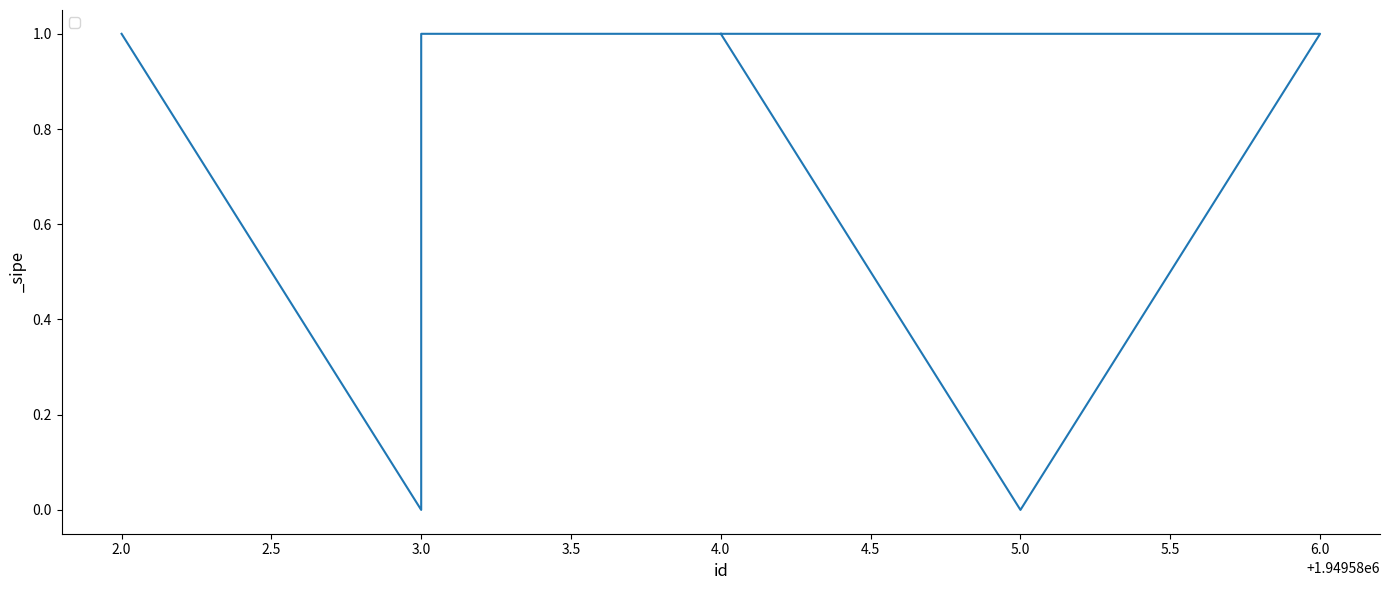

How many data points are less than 1?

2